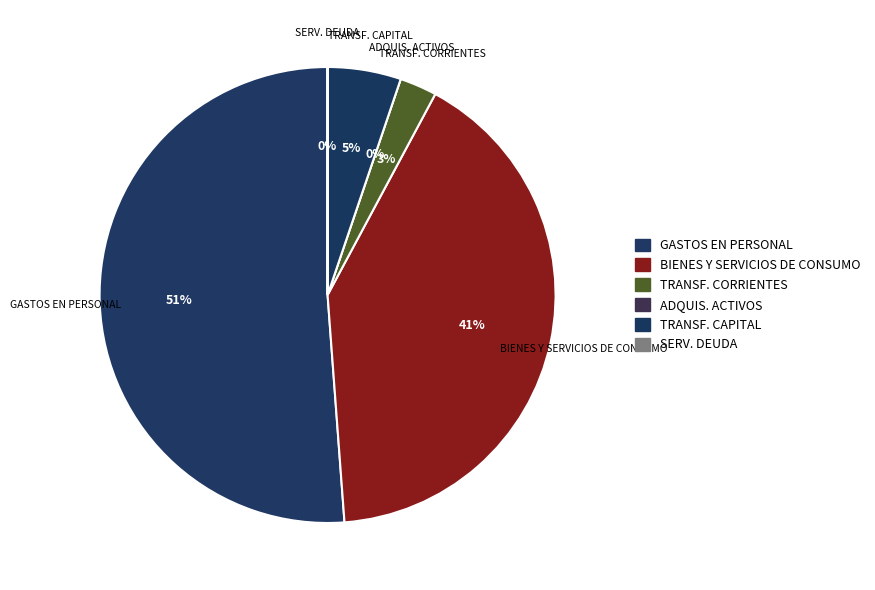

What is the change in value from BIENES Y SERVICIOS DE CONSUMO to SERVICIO DE LA DEUDA?

-15396996